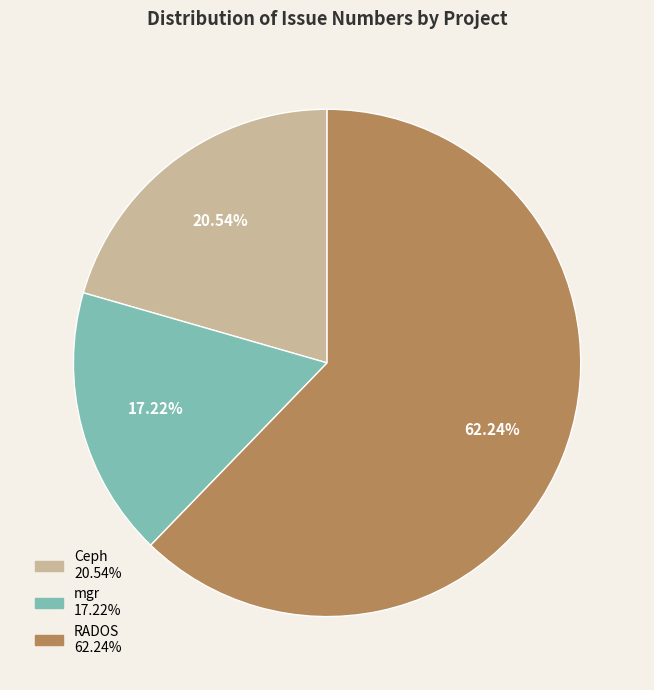

Does any single category account for the majority?

Yes